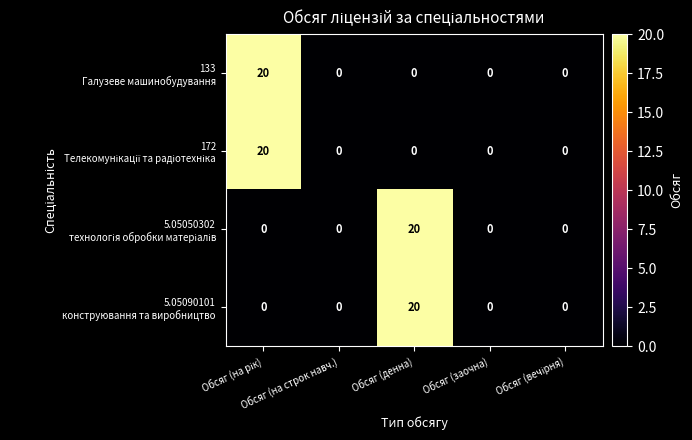

What is the maximum value shown in the chart?

20